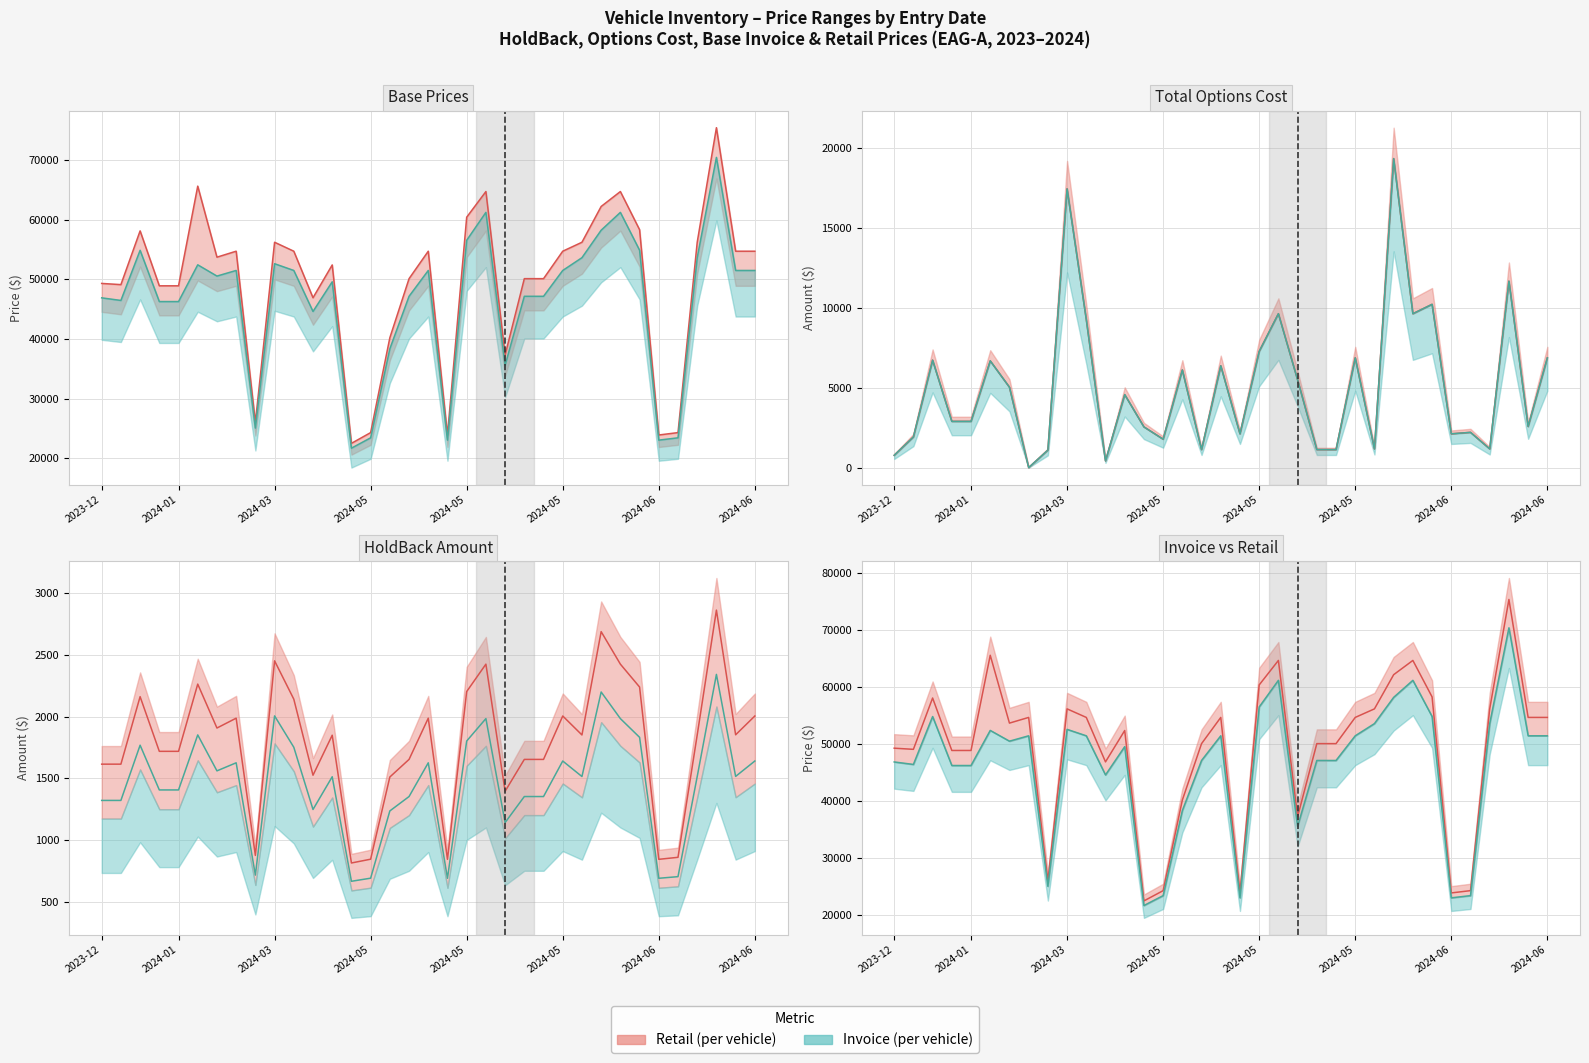

Which series has the widest spread of values?

Retail (per vehicle)